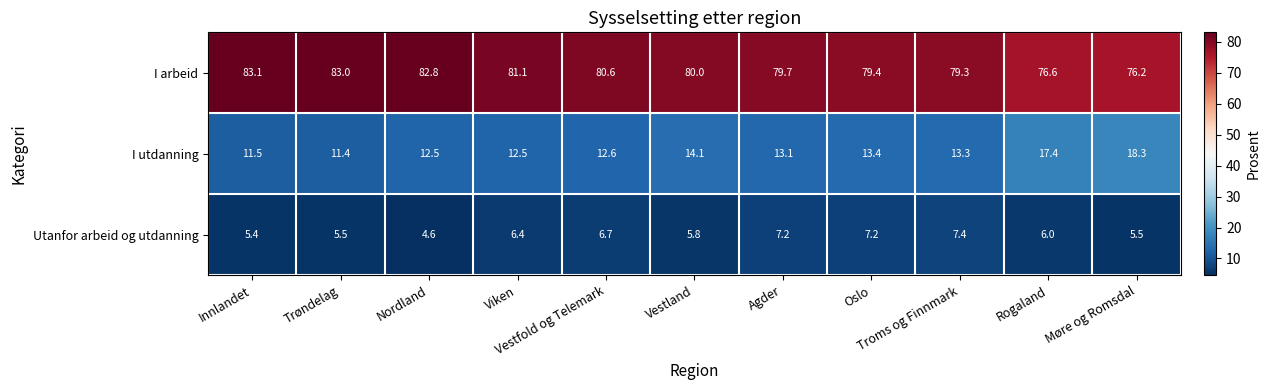

Which label corresponds to the largest value in the chart?

Innlandet